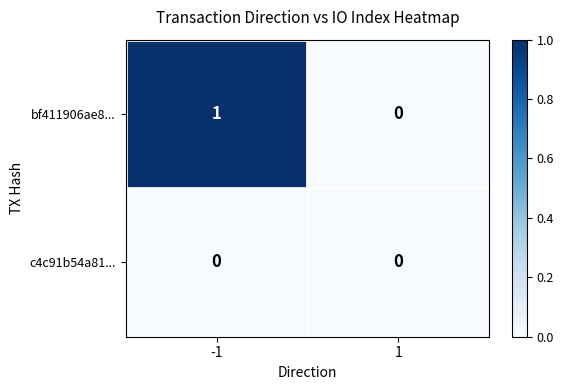

Reading right to left, transcribe all the data shown in this chart.

bf411906ae8...: 1=0	-1=1
c4c91b54a81...: 1=0	-1=0